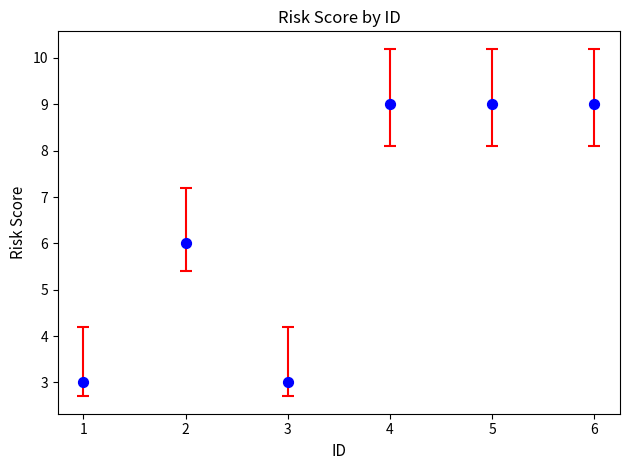

What is the range of Y values (max minus min)?

6